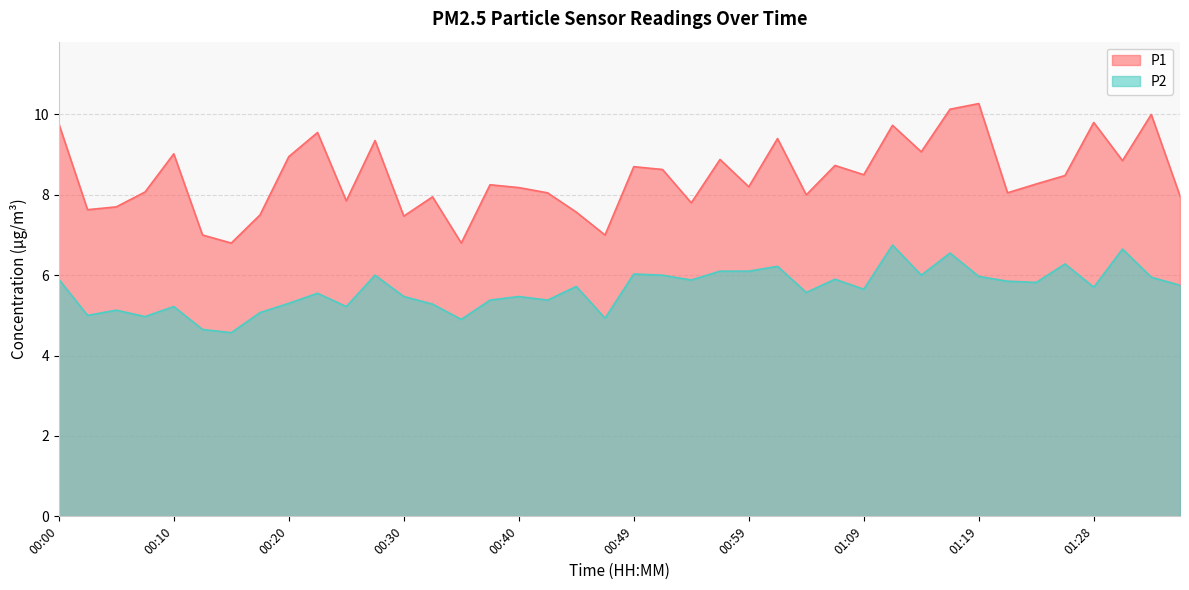

How many lines are shown in the chart?

2